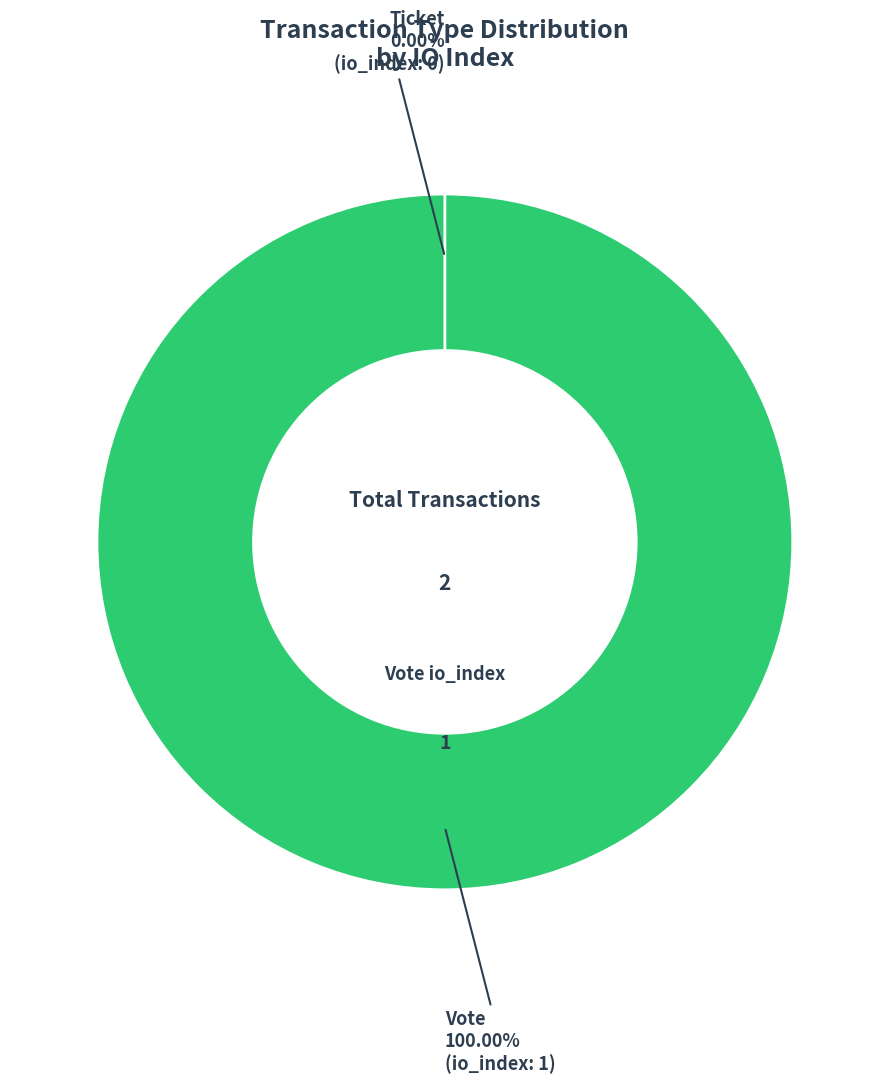

To the nearest percent, what is the difference between the Ticket and Vote slice percentages?

100%